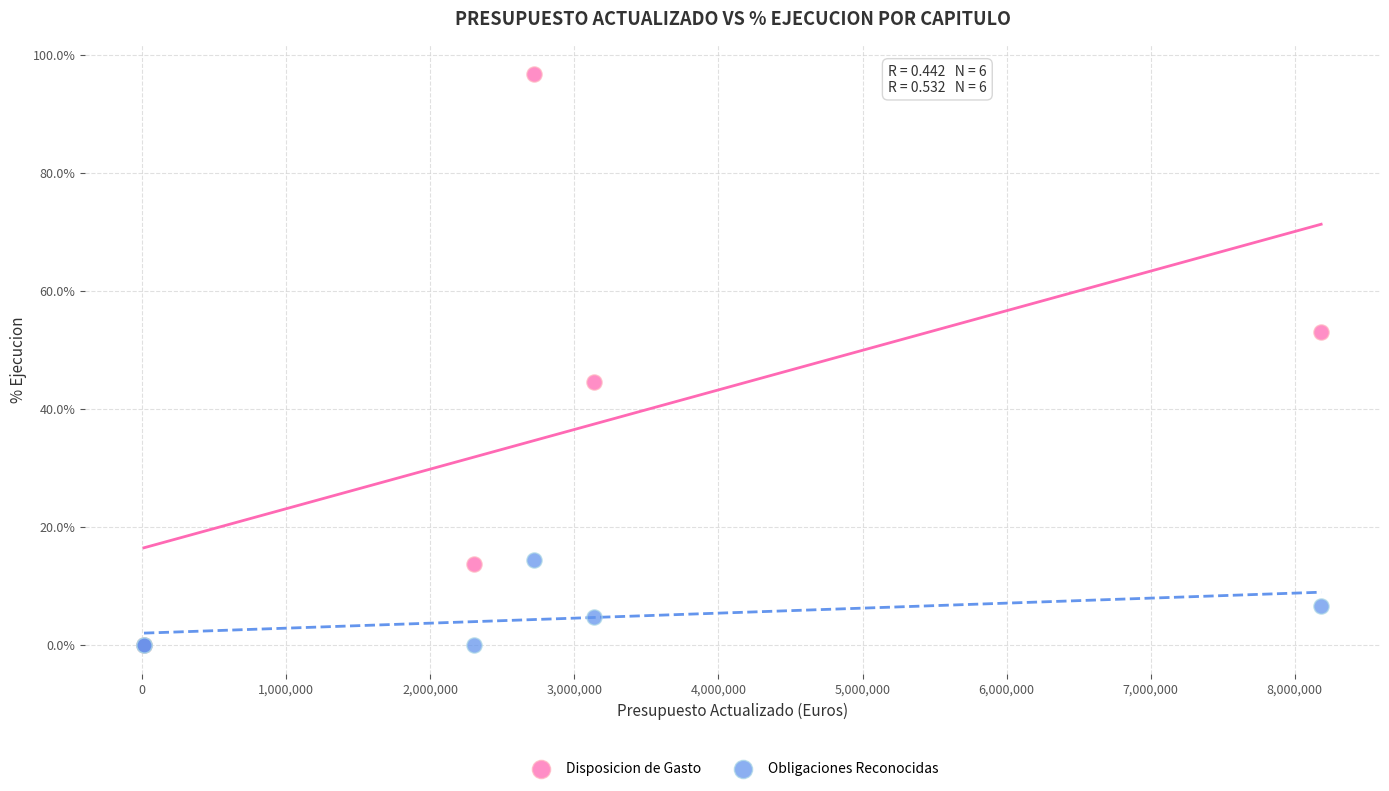

Across all series, what Y value is closest to 48?

44.6